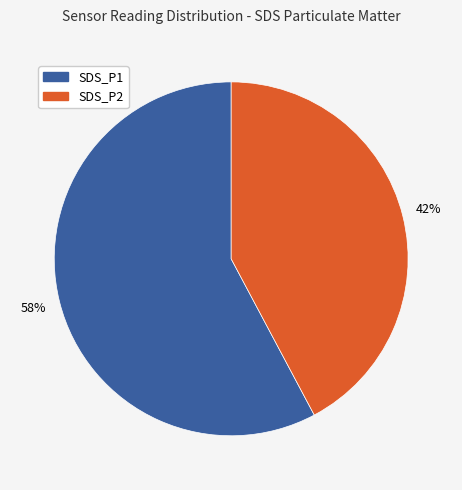

Does any single category account for the majority?

Yes